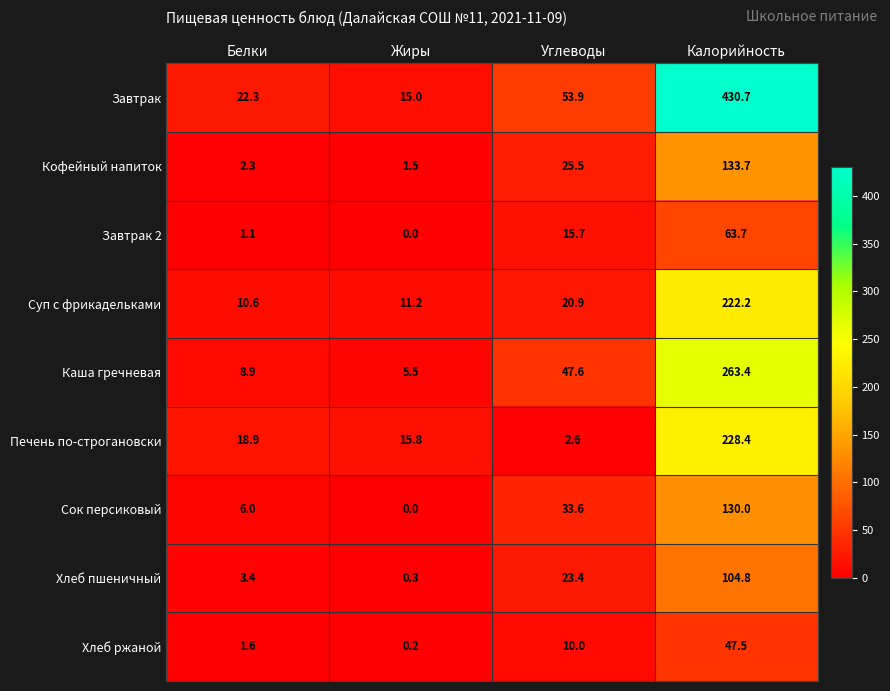

Where does the Каша гречневая series first go above 47?

Углеводы